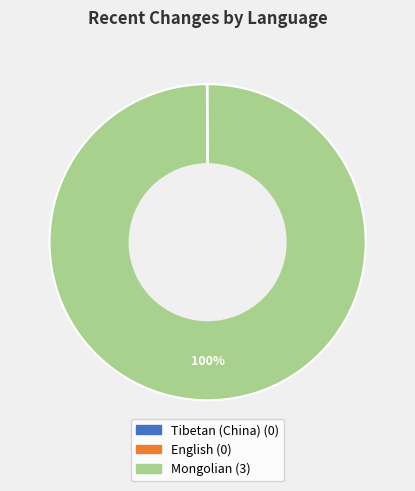

To the nearest percent, what is the difference between the largest and smallest slice percentages?

100%